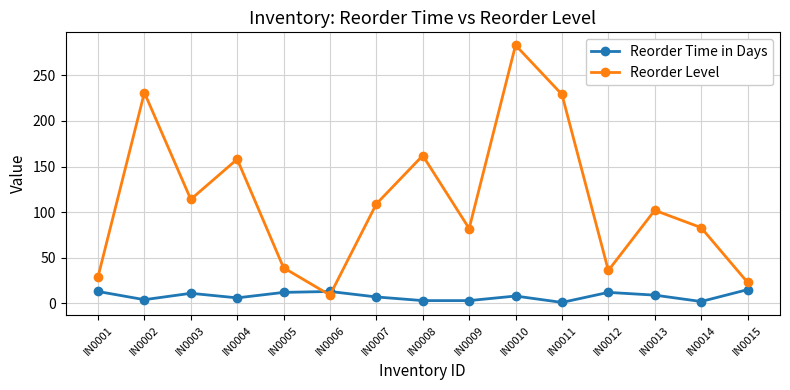

True or false: Reorder Time in Days has more than 0 interior local peaks.

True